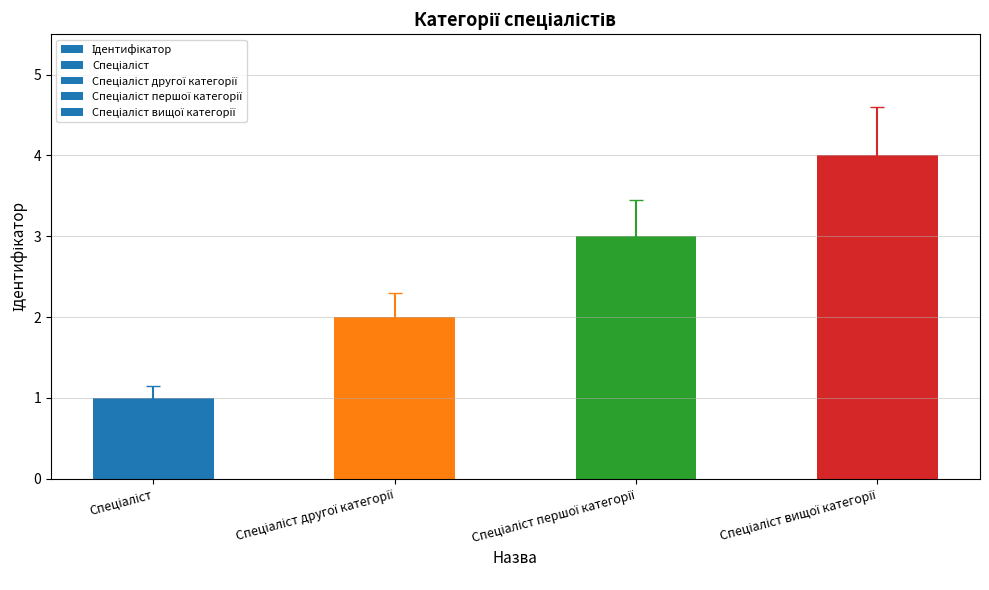

Reading left to right, transcribe all the data shown in this chart.

1	2	3	4